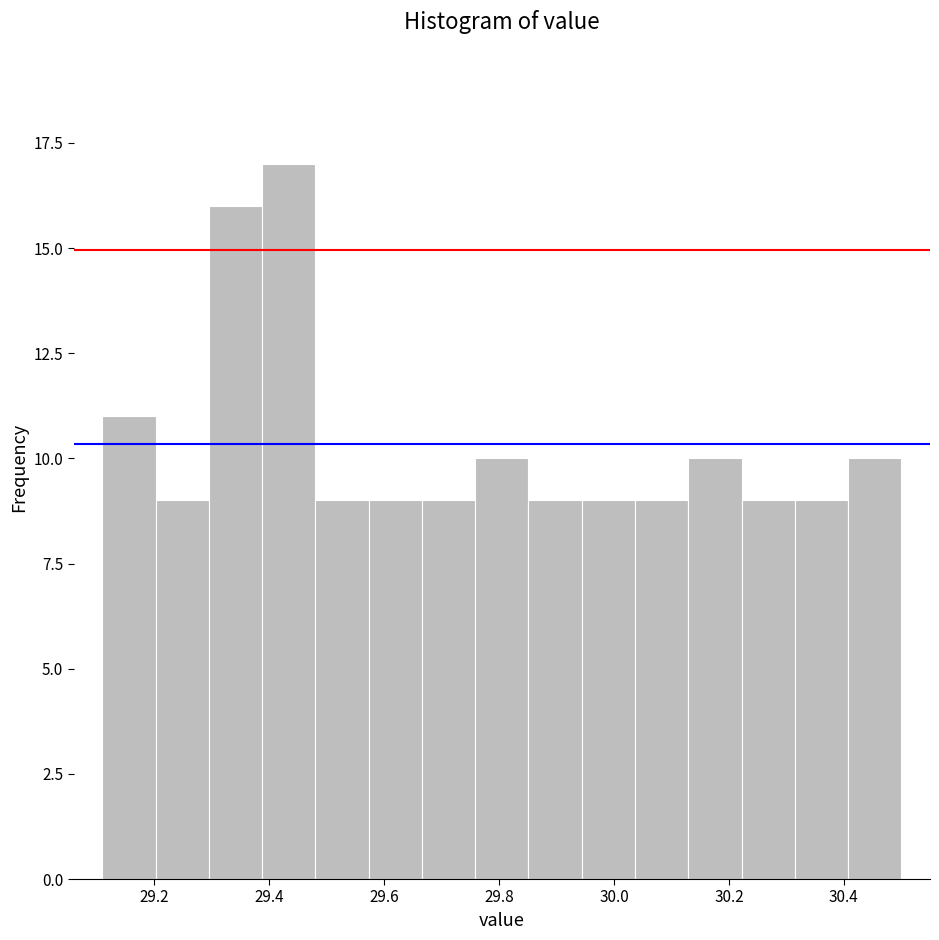

Which range on the x-axis has the tallest bar?

29.38 to 29.48